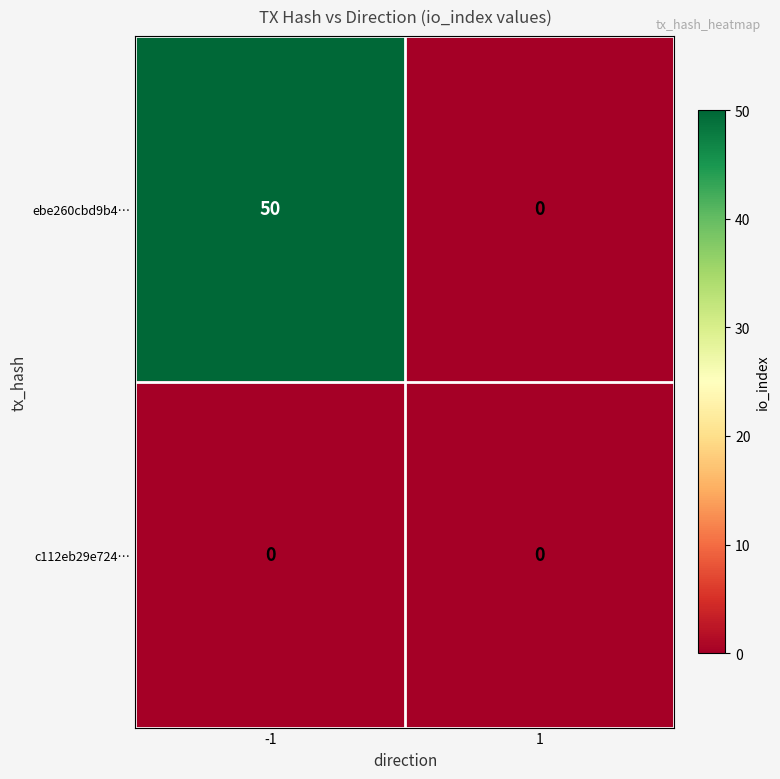

Is it true that ebe260cbd9b4… equals 0 at 1?

True